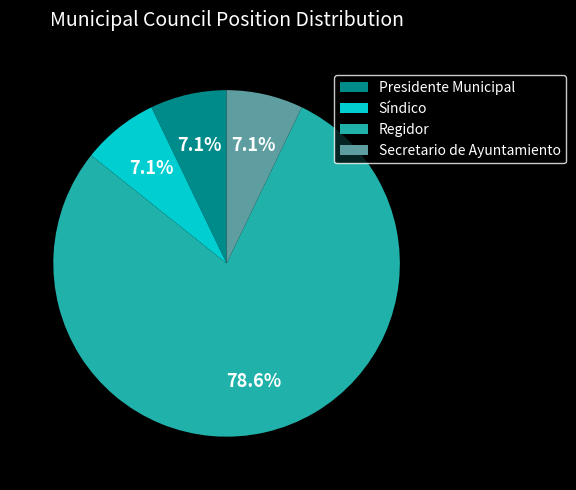

Count the number of slices in the pie.

4